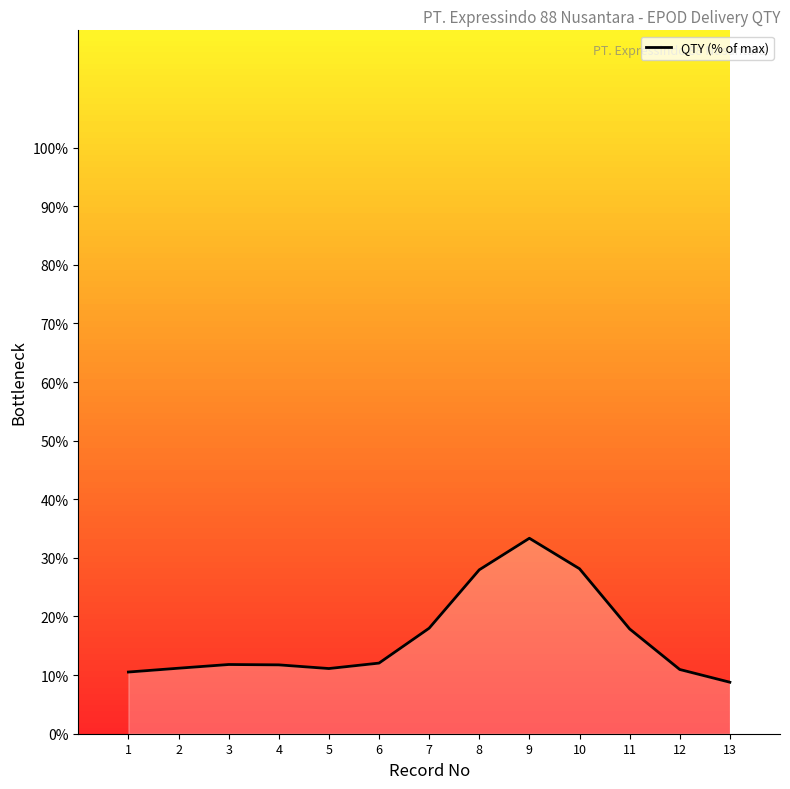

Approximately how many times larger is the value at 11 compared to 8?

0.6